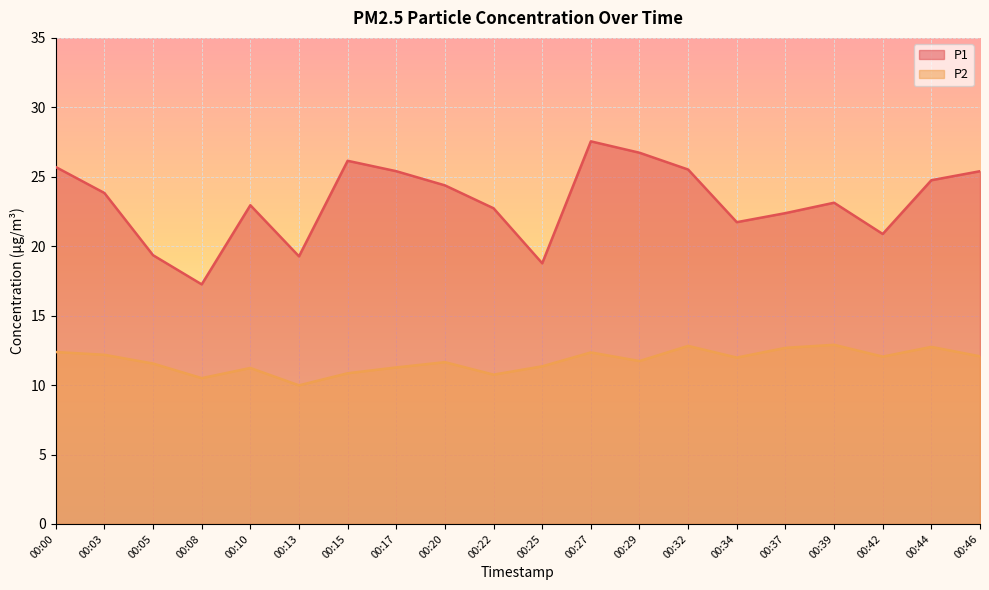

Does the chart display data point markers on the line(s)?

No